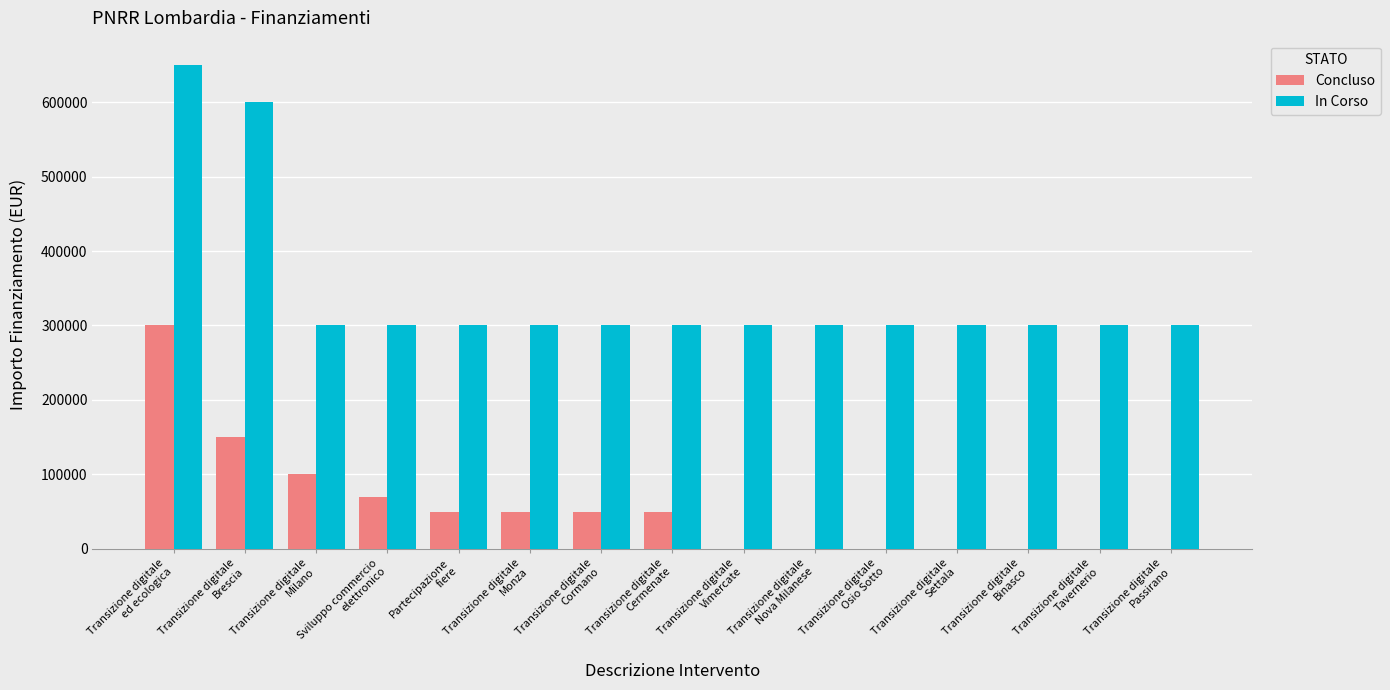

Is it true that In Corso equals 300000 at Partecipazione
fiere?

True